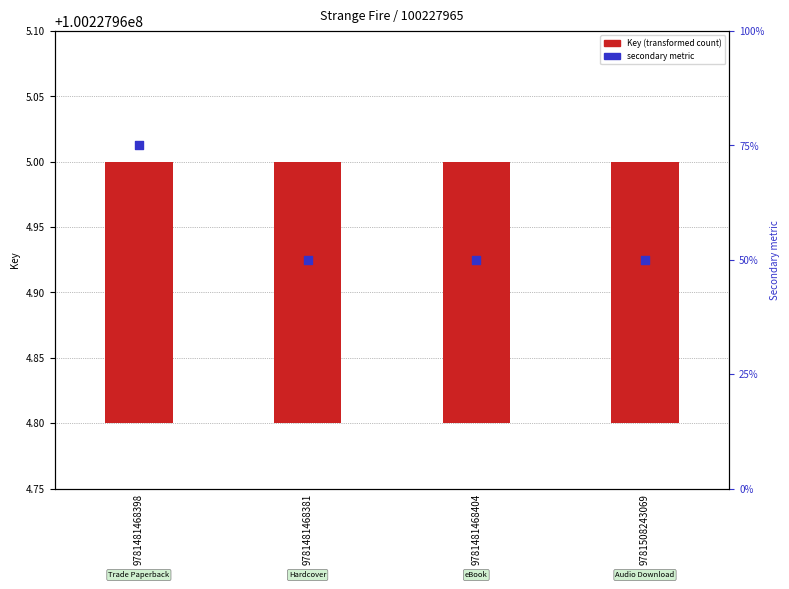

Which series has the largest total across all categories?

secondary metric